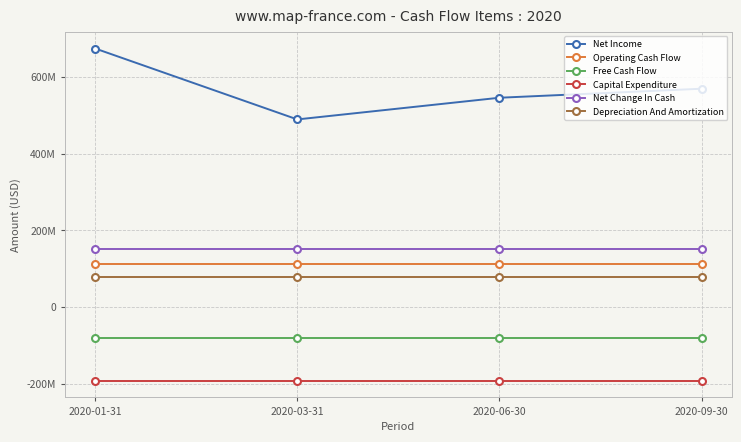

Rank the series by their maximum value, from lowest to highest.

Capital Expenditure, Free Cash Flow, Depreciation And Amortization, Operating Cash Flow, Net Change In Cash, Net Income